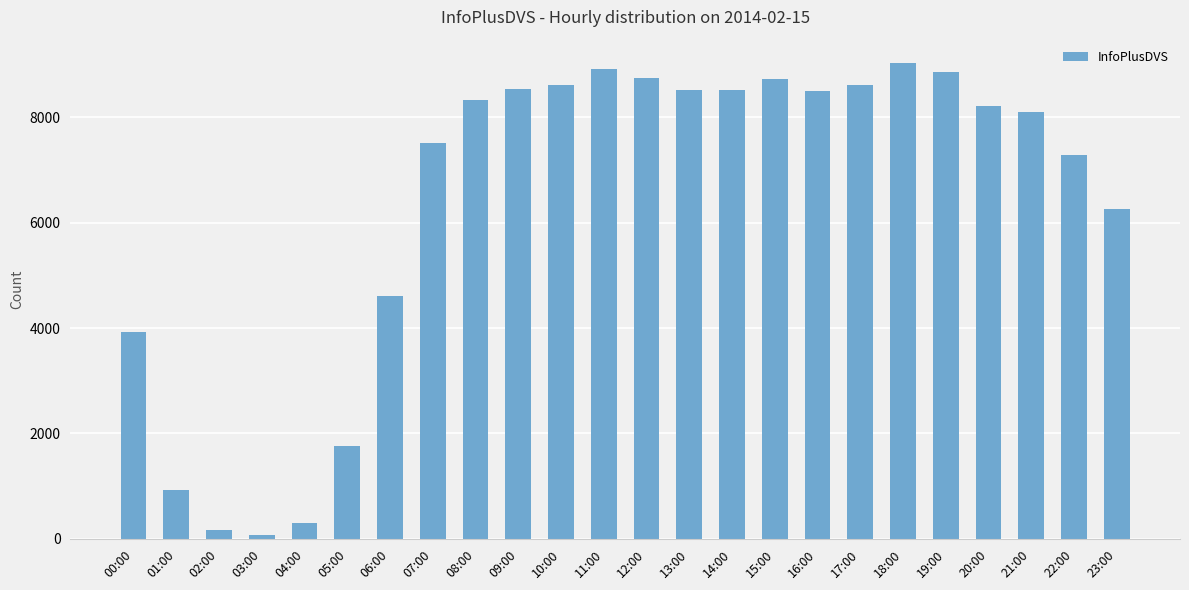

True or false: the data shows 923 at 01:00.

True